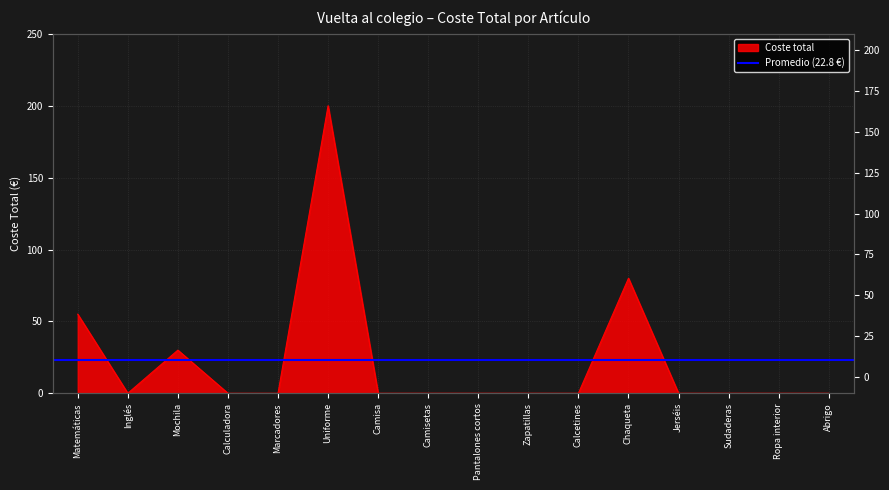

How many interior local valleys (lower than both neighbors) does the data have?

1